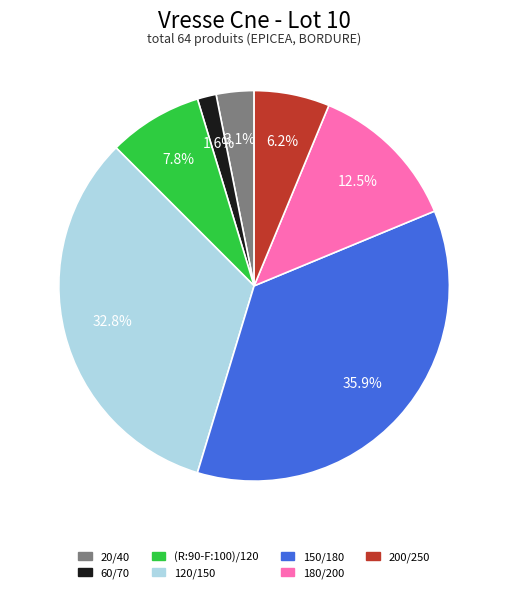

What is the smallest slice in the pie chart?

60/70